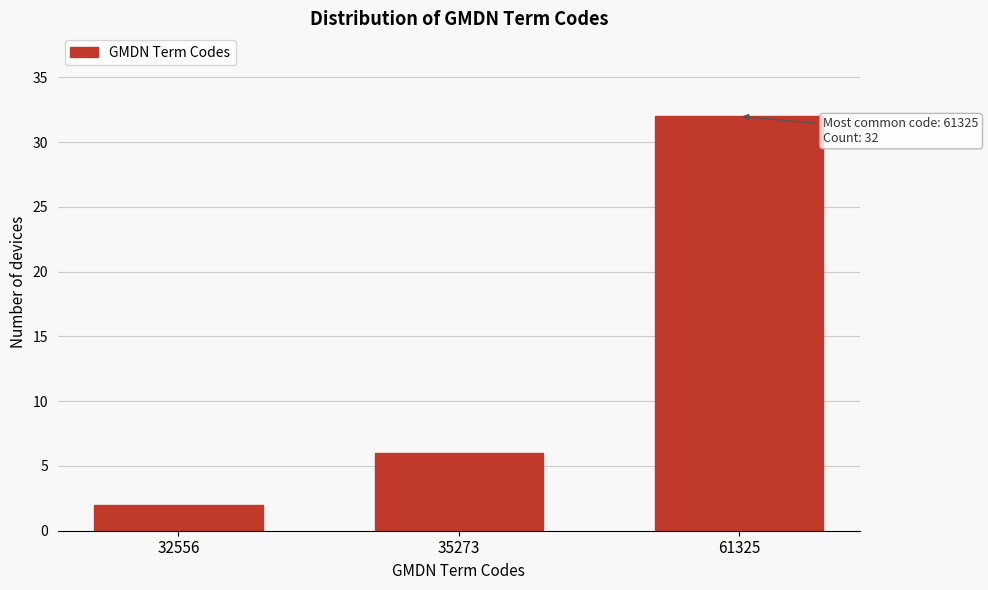

Reading left to right, what are all the values shown in this chart?

32556=2	35273=6	61325=32